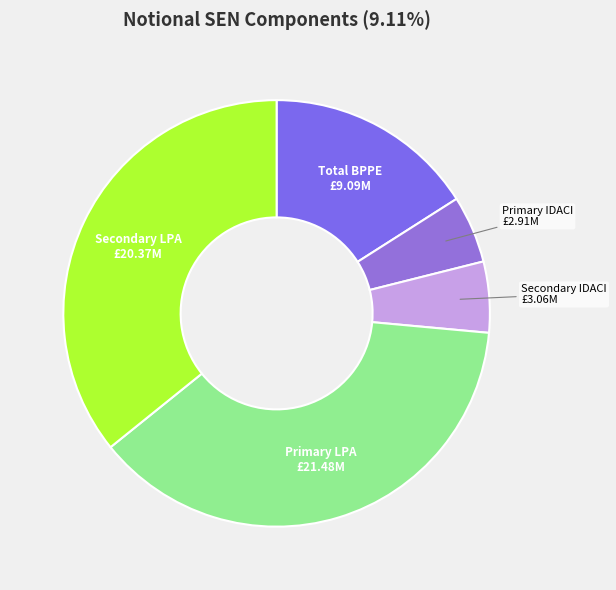

How many segments does this pie chart have?

5